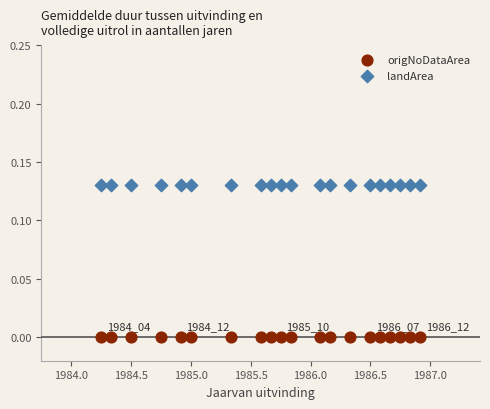

Which series reaches the maximum Y coordinate?

landArea